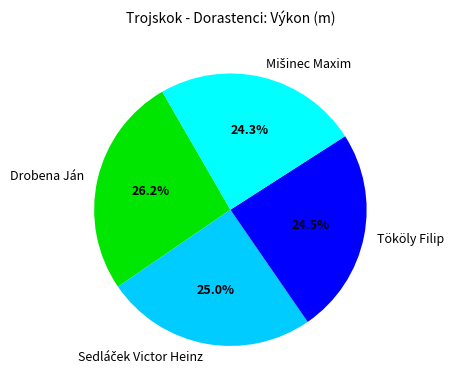

Is there a majority slice in this chart?

No